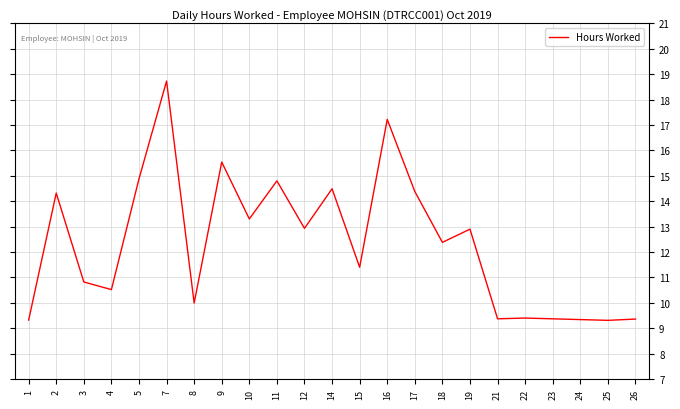

Where does the data first go above 12?

2